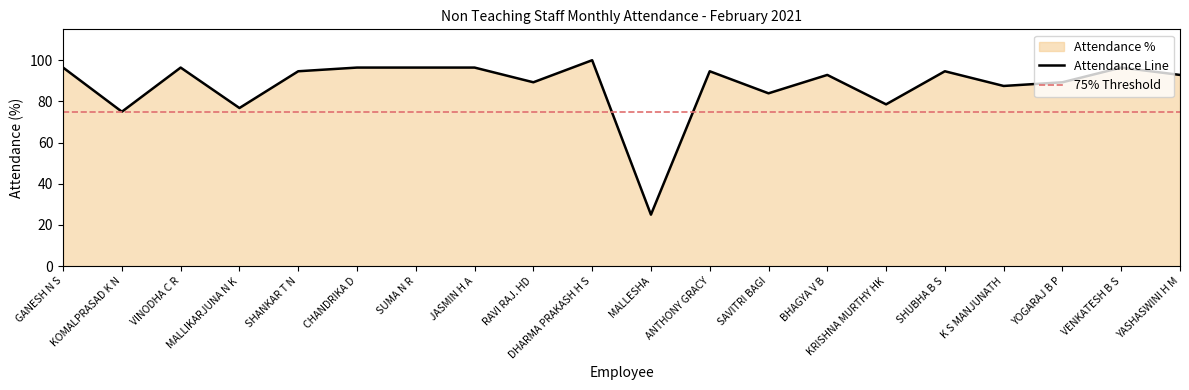

How many data points are above 94?

10